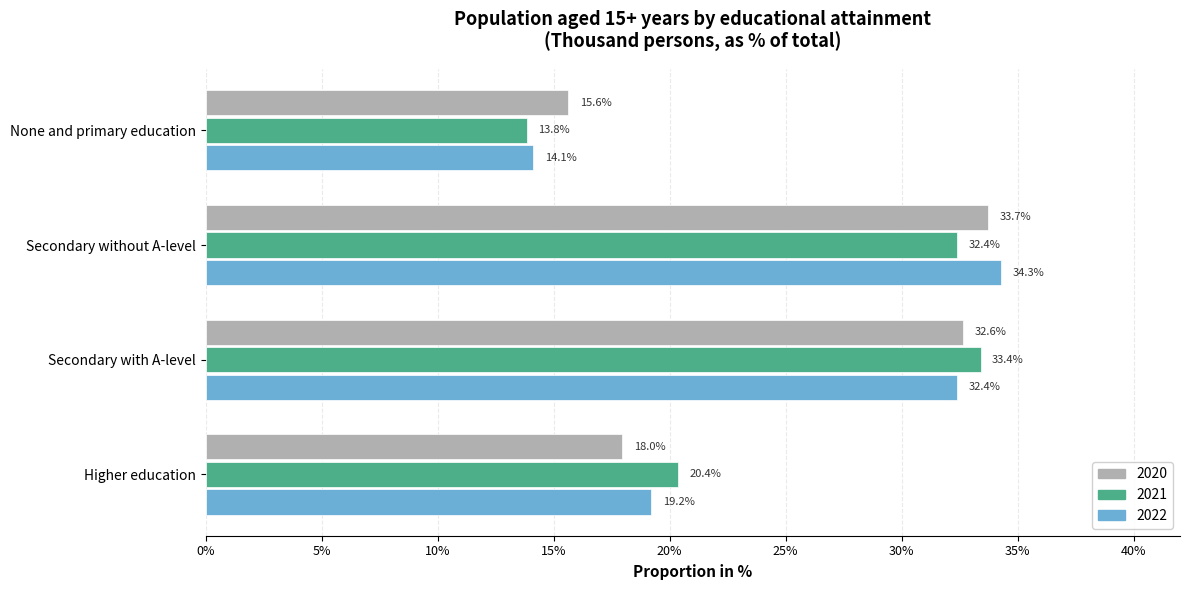

Is the value of 2022 at Secondary without A-level greater than the value of 2020 at None and primary education?

Yes